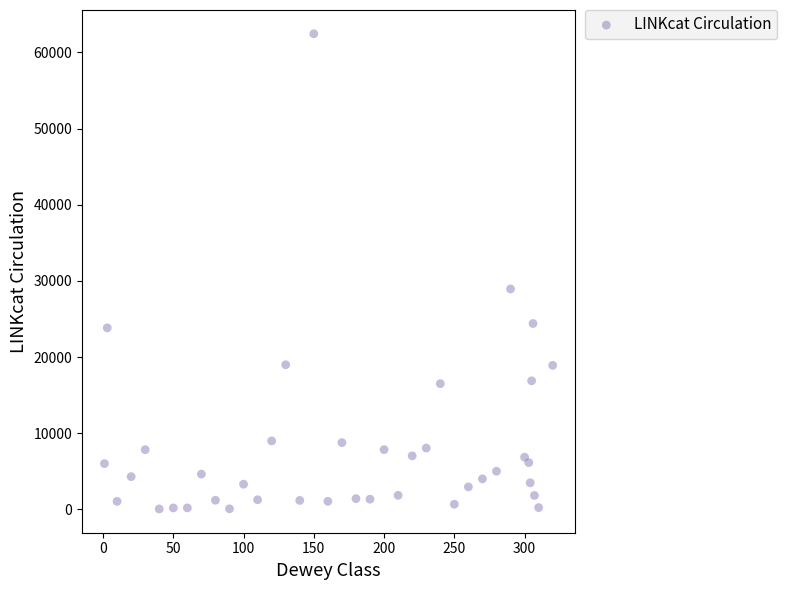

What Y value in the scatter plot is closest to 31249?

28942